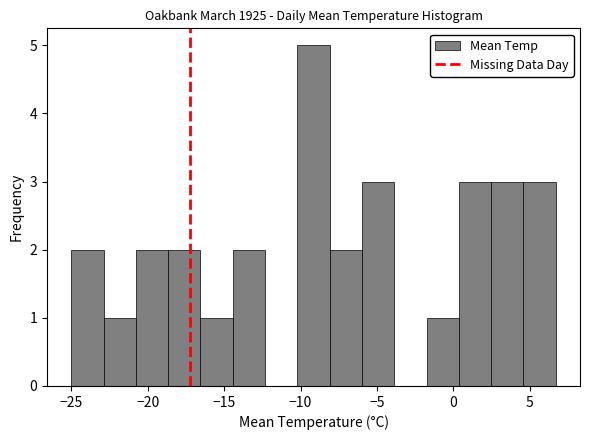

Reading left to right, list every bar in this chart as the range it spans on the x-axis followed by its height. Neither the bar edges nor the heights are printed on the chart, so give them approximately, as read against the axes.

-25.0 to -23.0: 2
-23.0 to -21.0: 1
-21.0 to -18.5: 2
-18.5 to -16.5: 2
-16.5 to -14.5: 1
-14.5 to -12.5: 2
-12.5 to -10.0: 0
-10.0 to -8.0: 5
-8.0 to -6.0: 2
-6.0 to -4.0: 3
-4.0 to -2.0: 0
-2.0 to 0.5: 1
0.5 to 2.5: 3
2.5 to 4.5: 3
4.5 to 6.5: 3